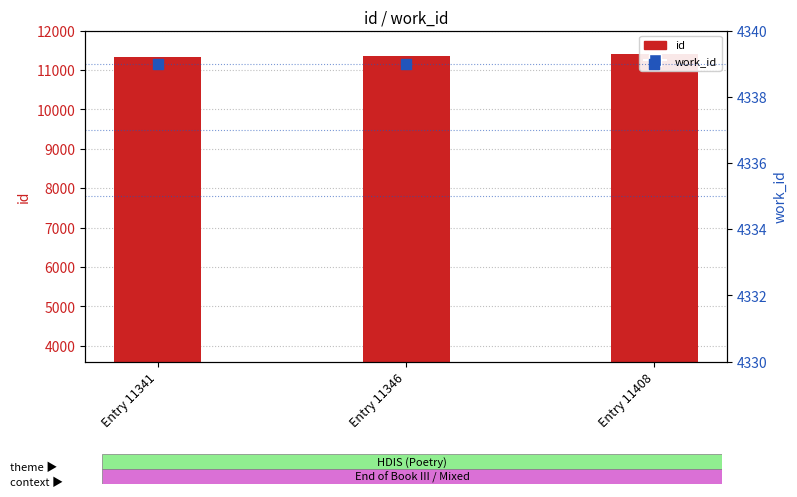

Which series has the largest total across all categories?

id